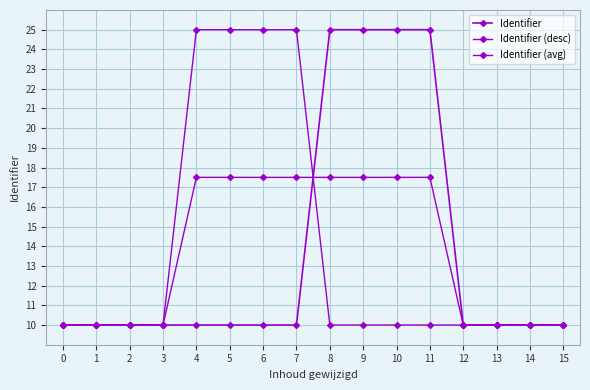

How many distinct data groups are displayed?

3